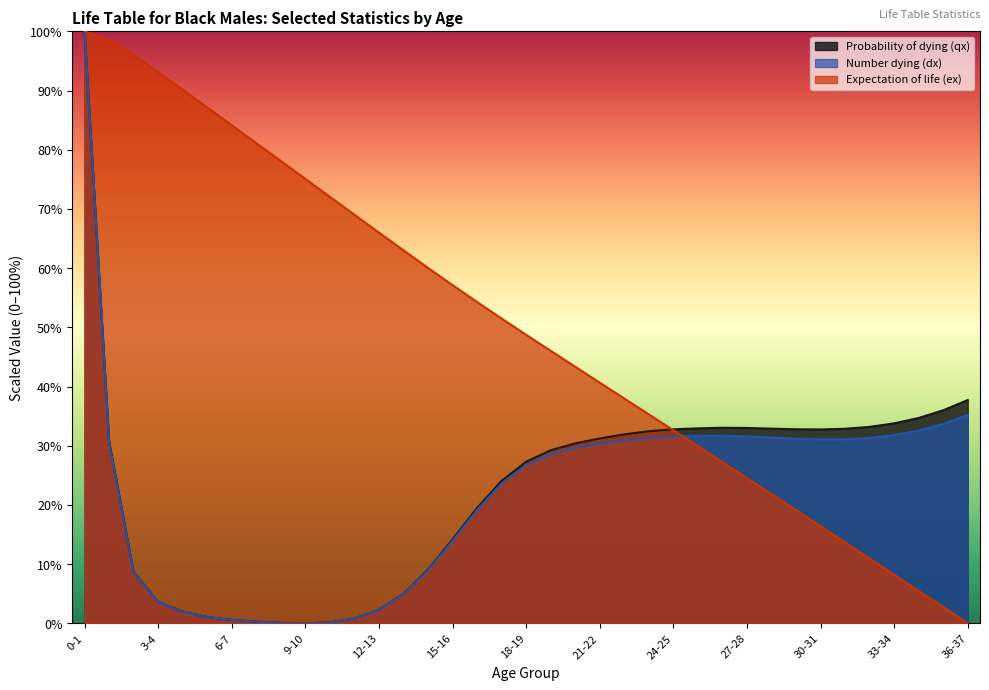

What is the total value across all series at 35-36?

72.4